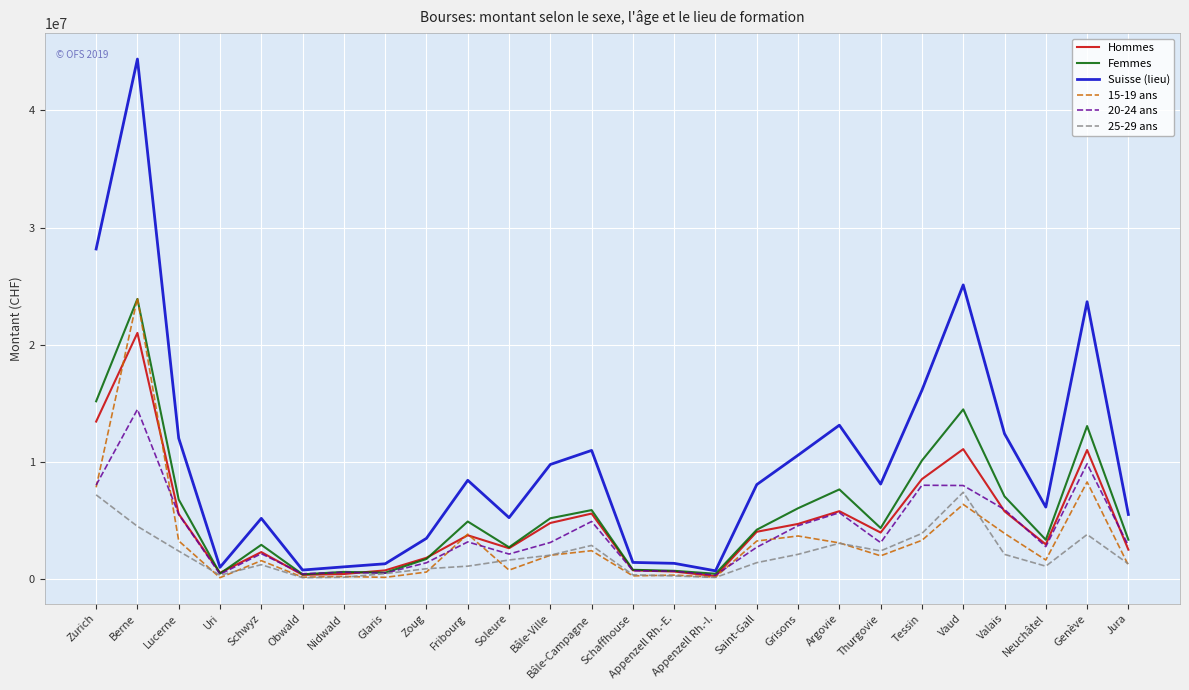

At which label does Suisse (lieu) first exceed 8126040?

Zurich